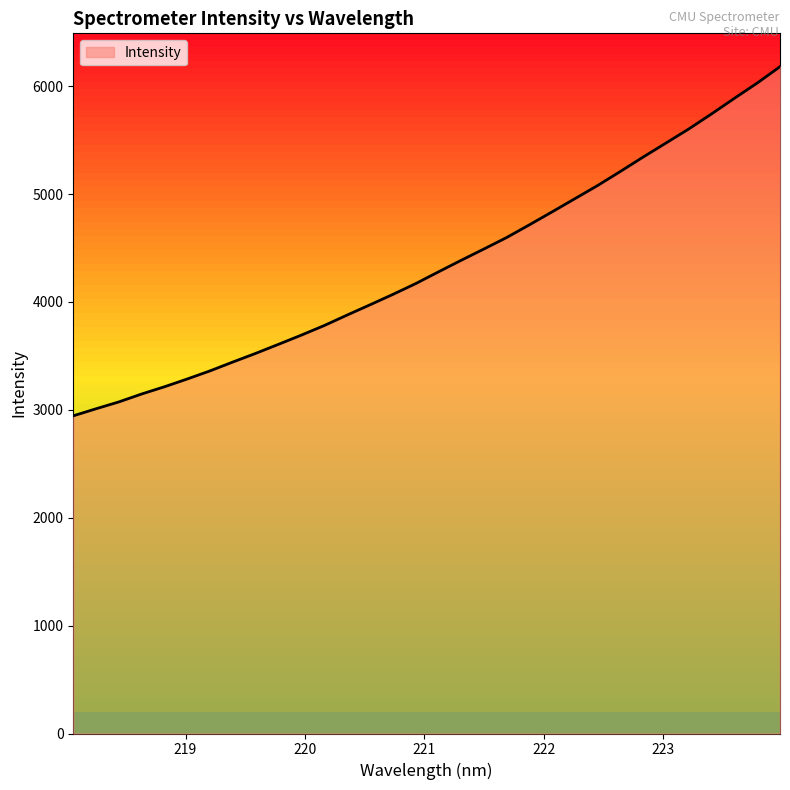

What is the difference between the maximum and minimum values?

3236.3